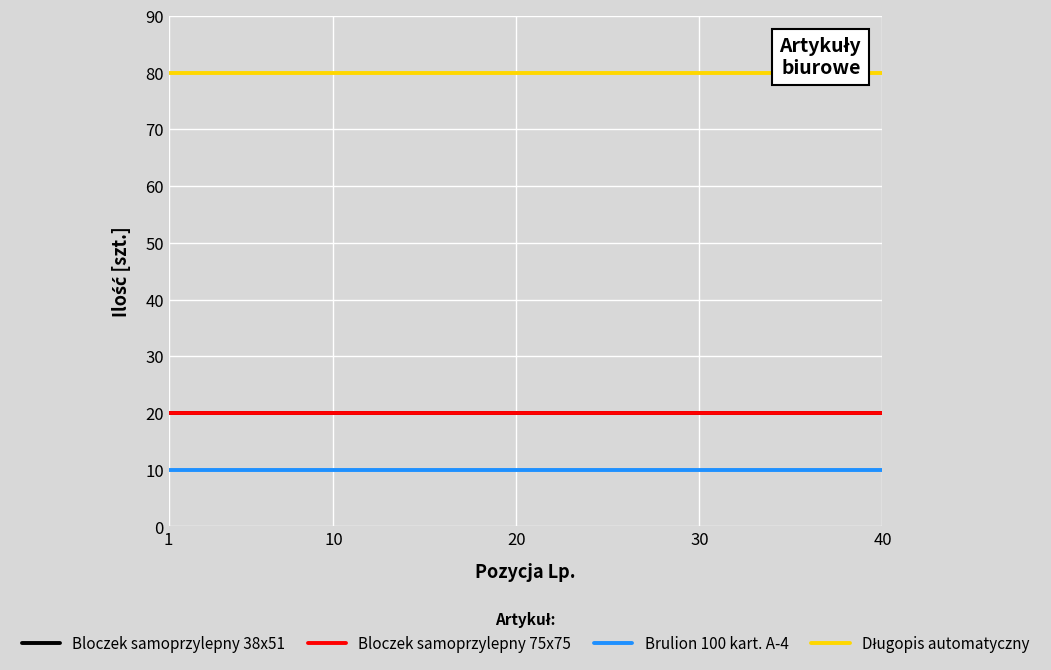

What is the difference between the highest and lowest values at 20?

70